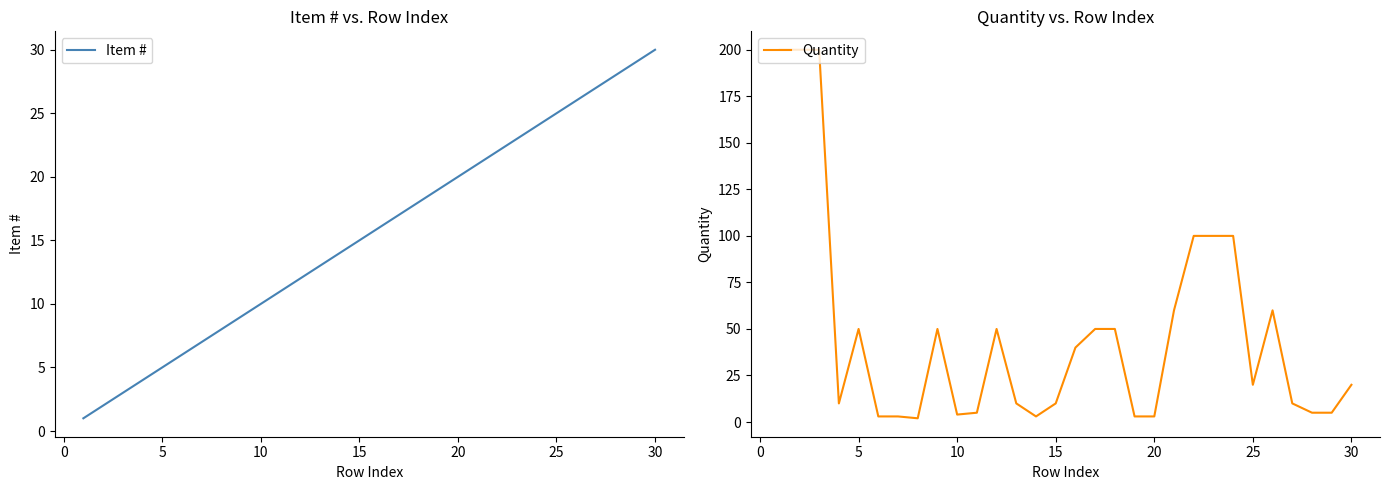

What is the sum of all Item # values?

465